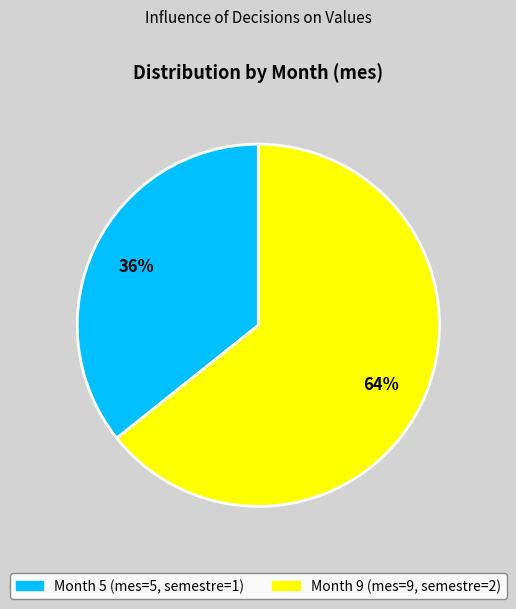

Is there a majority slice in this chart?

Yes